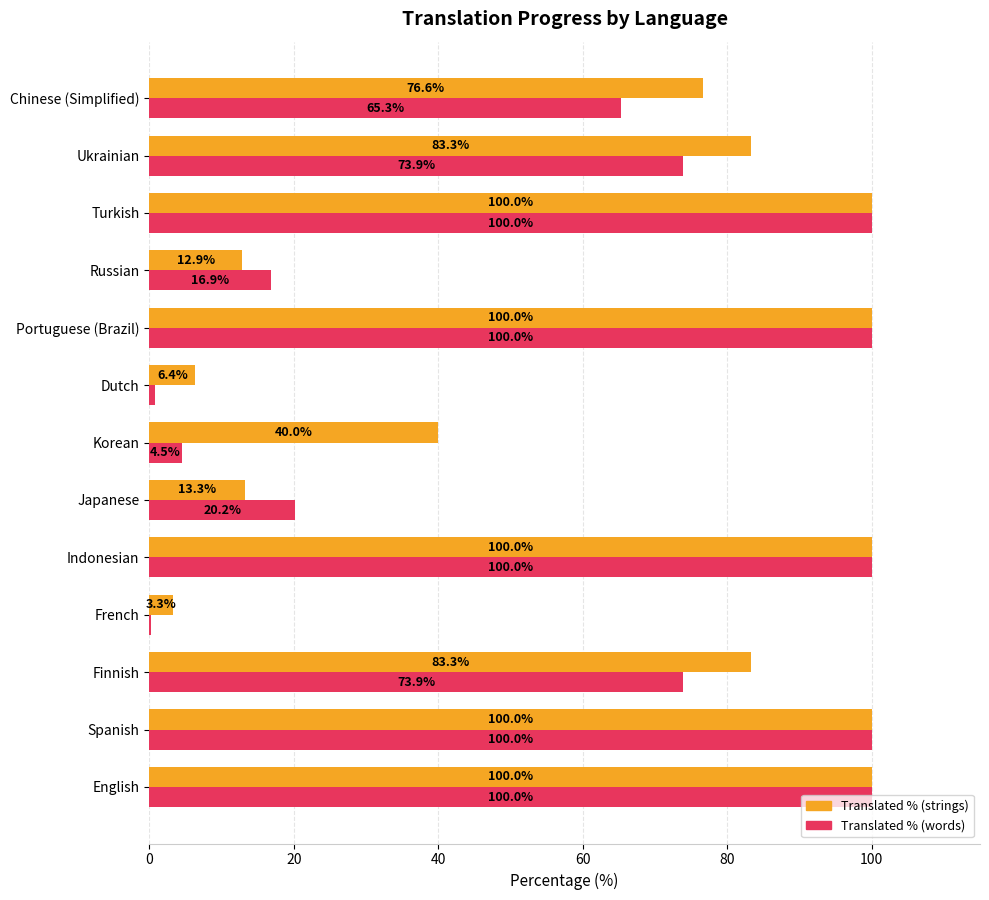

What is the total value across all series at Chinese (Simplified)?

141.9